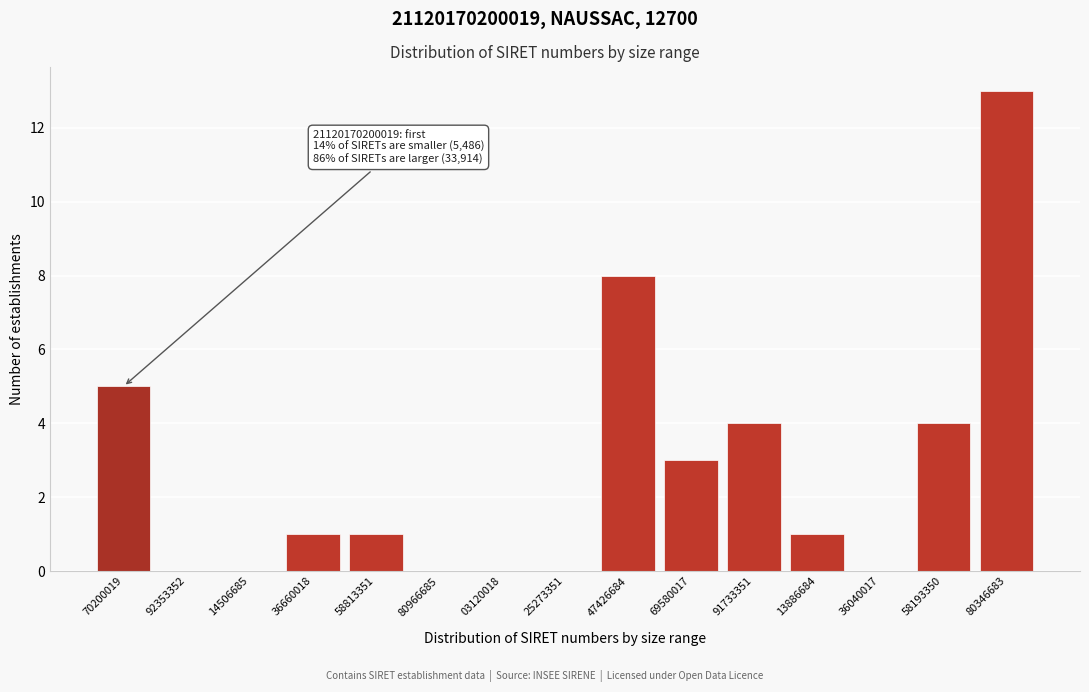

Reading right to left, list all the values displayed in this chart.

80346683=13	58193350=4	36040017=0	13886684=1	91733351=4	69580017=3	47426684=8	25273351=0	03120018=0	80966685=0	58813351=1	36660018=1	14506685=0	92353352=0	70200019=5